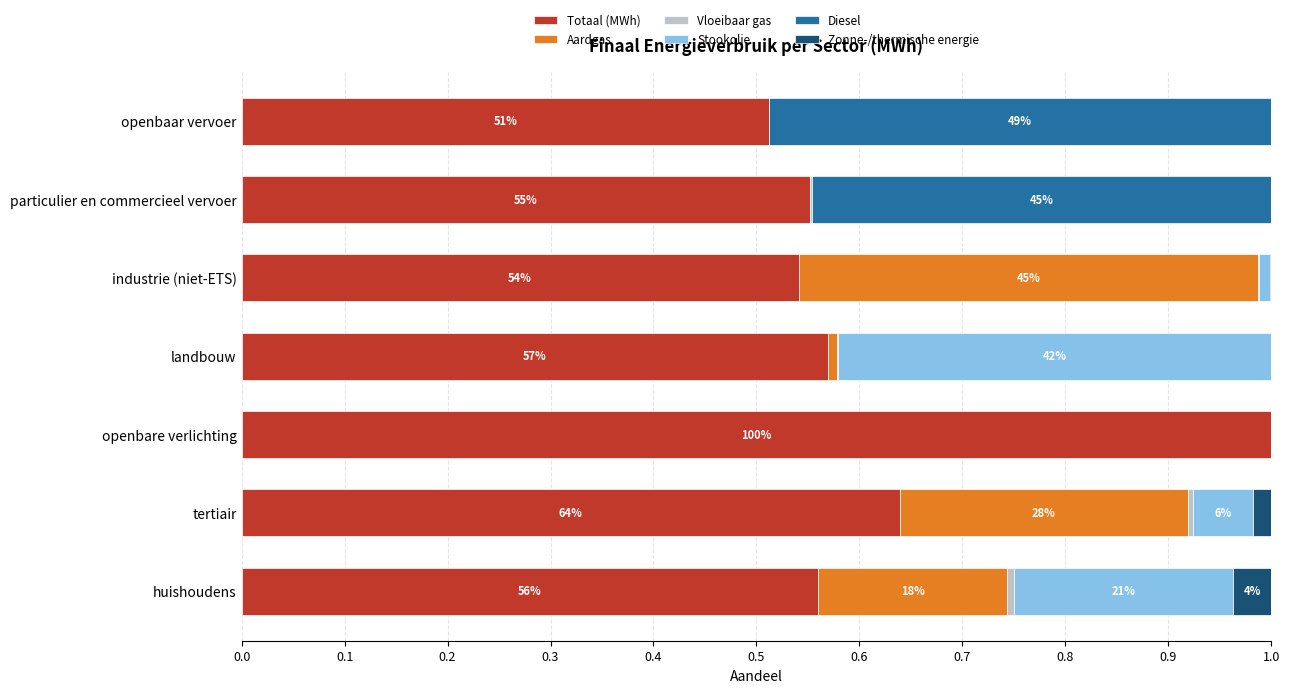

The value of Totaal (MWh) at huishoudens is 0.3. True or false?

False